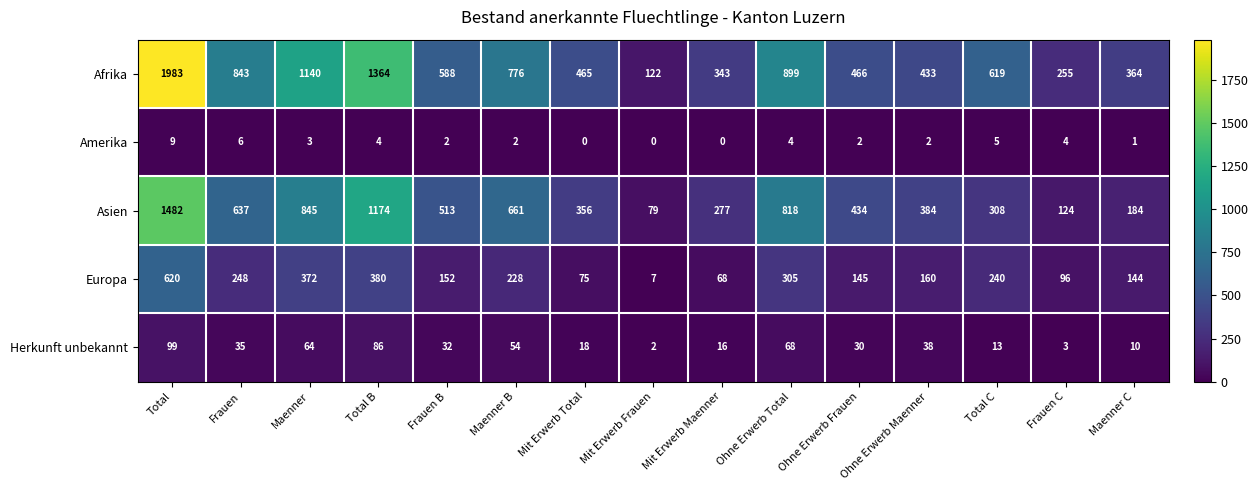

What is the total value across all series at Maenner C?

703